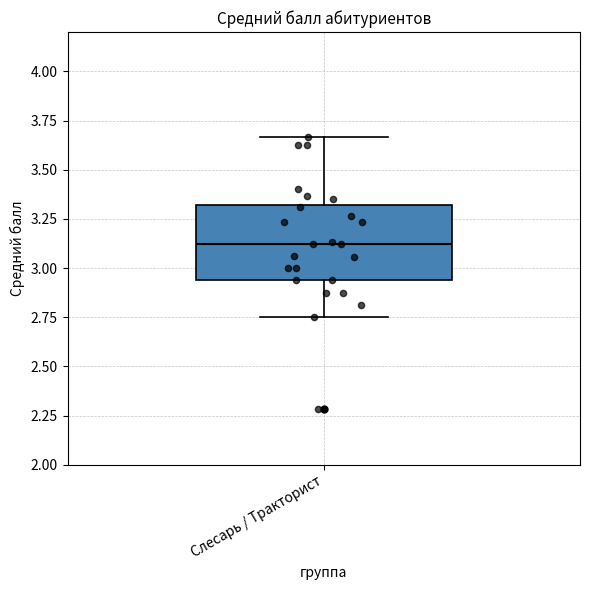

Where is the lower edge of the box for Слесарь / Тракторист on the y-axis? The values are not printed on the chart, so give them approximately, as read against the axis.

2.95